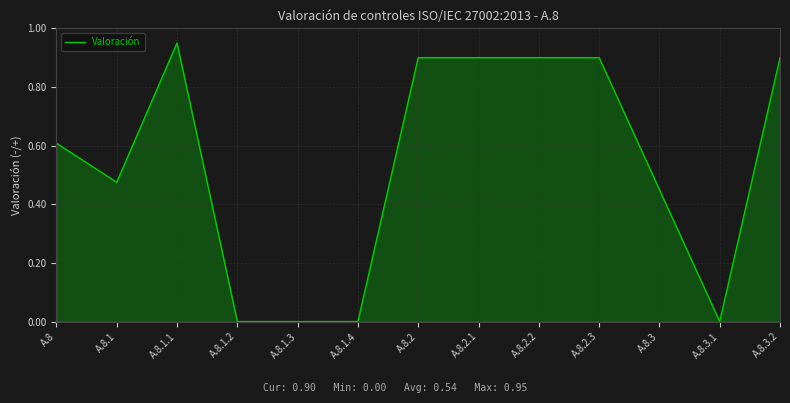

At which category does the data reach its first local peak?

A.8.1.1